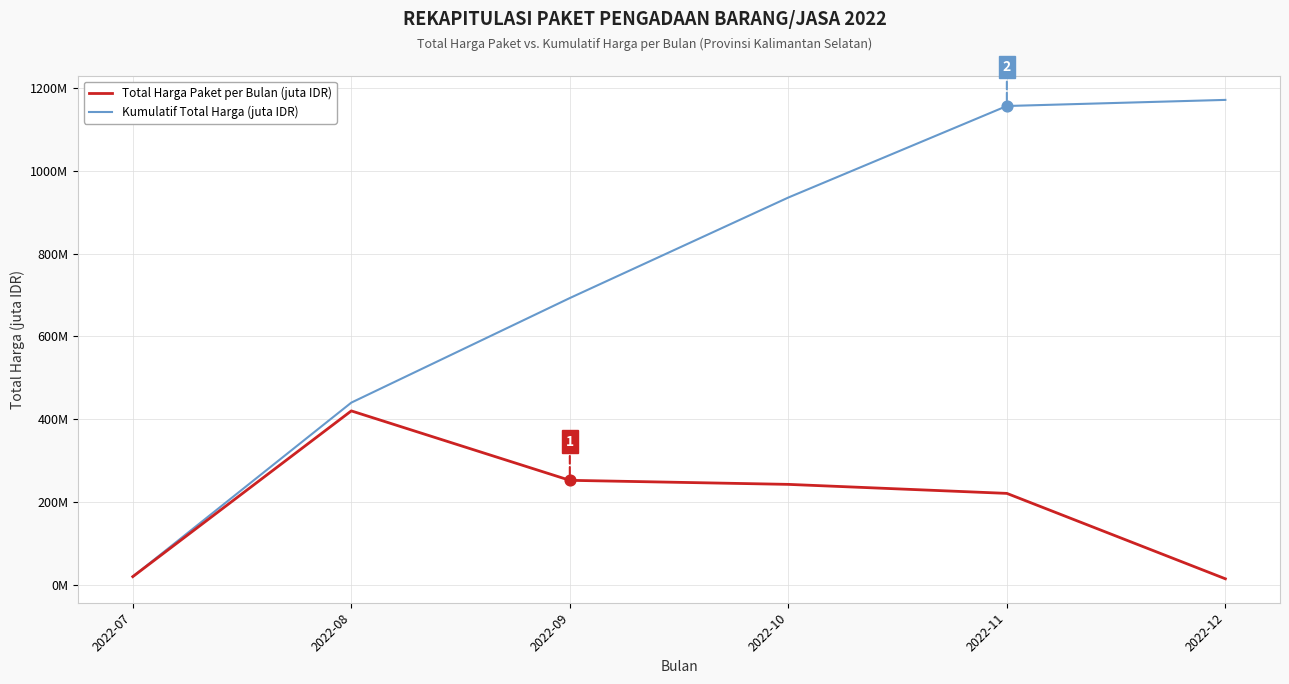

What is the total value across all series at 2022-11?

1377.1